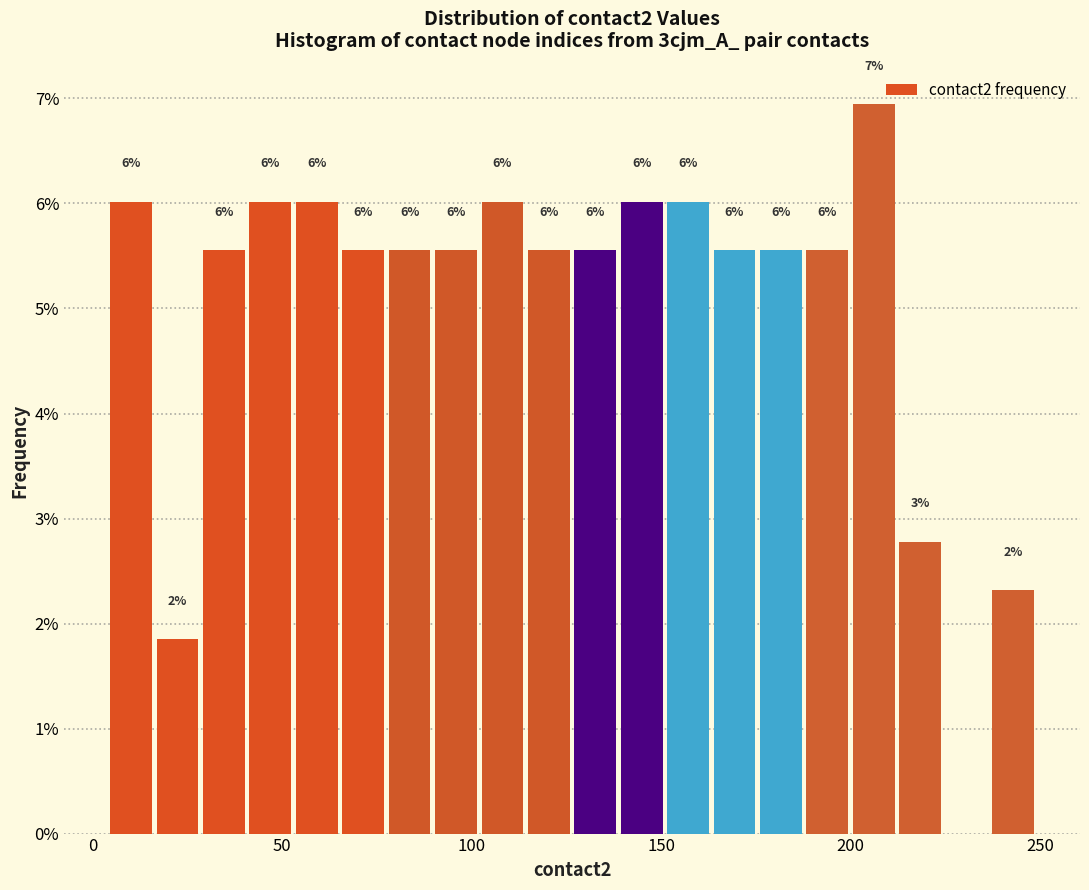

Around what value on the x-axis is the tallest bar? Give the approximate position of its centre, as read against the axis.

205